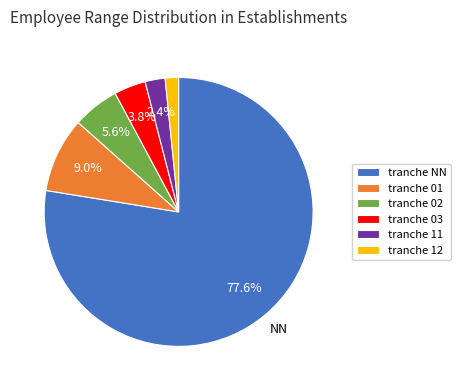

Rank the categories by value from highest to lowest.

tranche NN, tranche 01, tranche 02, tranche 03, tranche 11, tranche 12